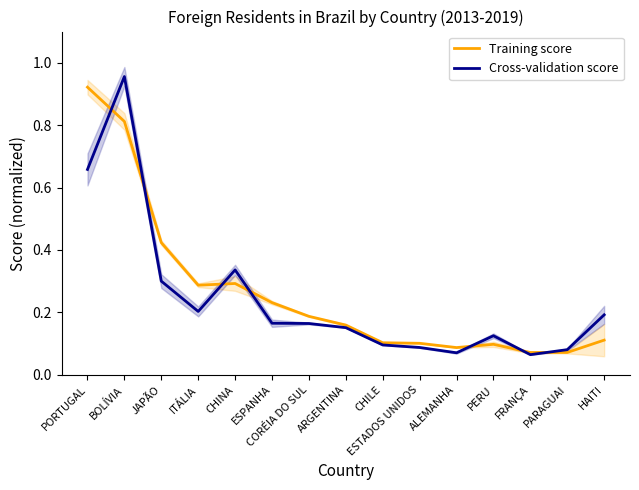

Between JAPÃO and CORÉIA DO SUL, which series saw the biggest shift?

Training score